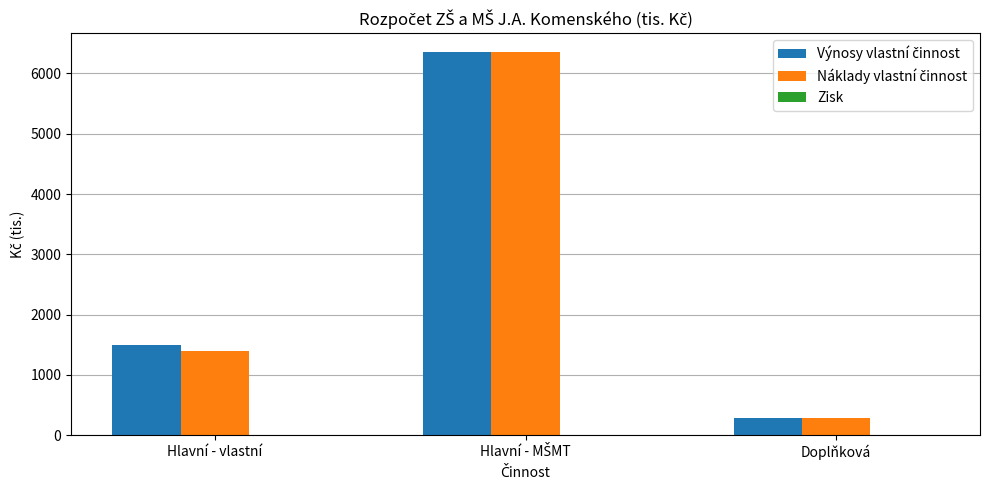

Which series changed the most between Hlavní - vlastní and Hlavní - MŠMT?

Náklady vlastní činnost